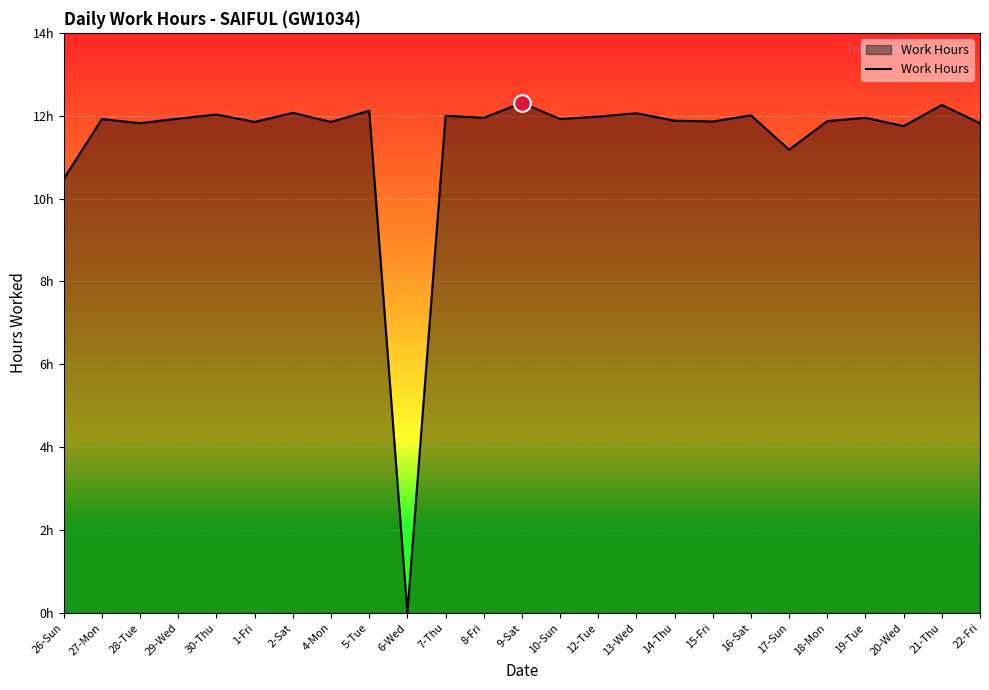

What is the difference between the values at 13-Wed and 28-Tue?

0.2